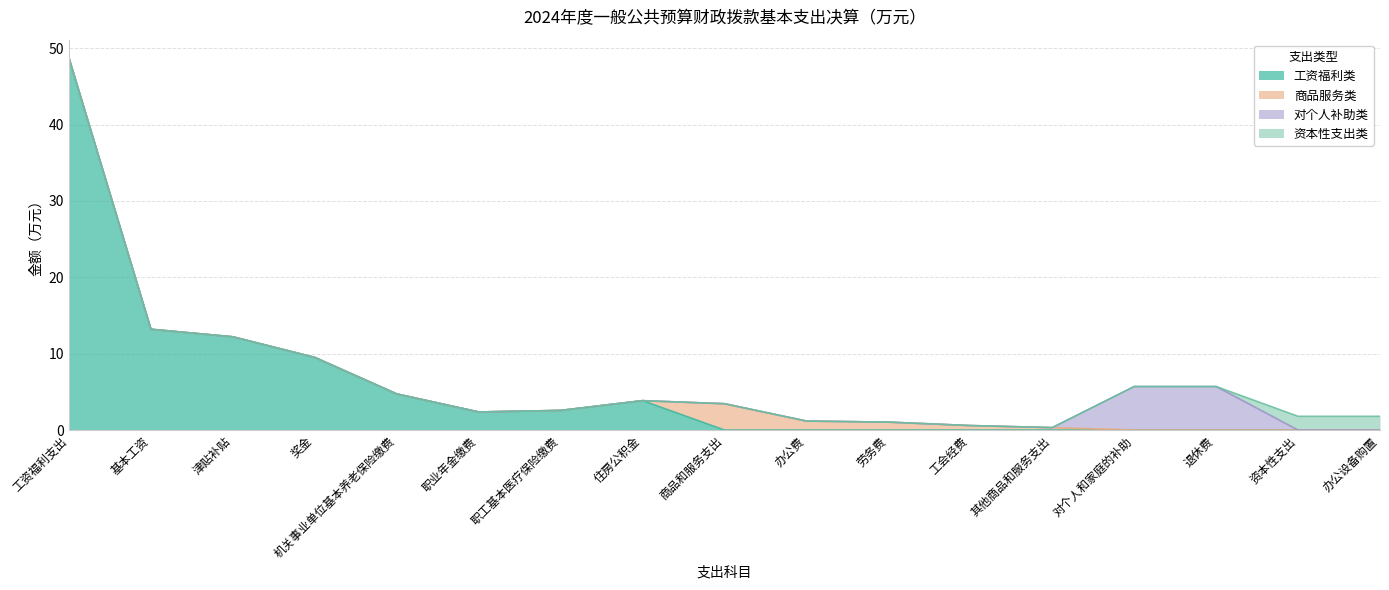

What is the total value across all series at 对个人和家庭的补助?

5.7